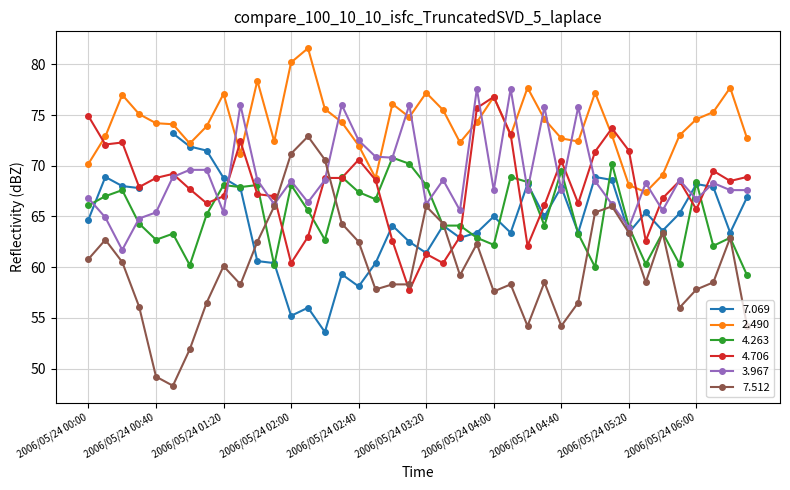

What position from the left is 2006/05/24 05:10?

32